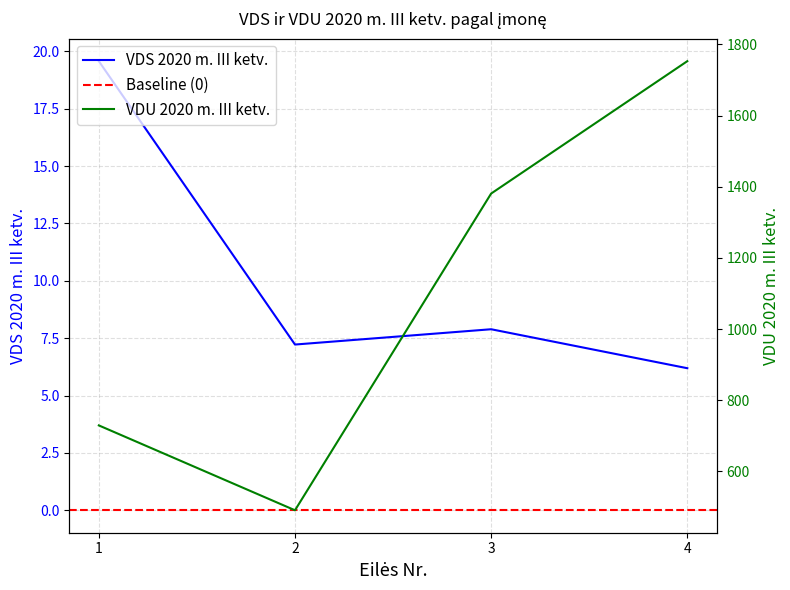

True or false: VDU 2020 m. III ketv. and VDS 2020 m. III ketv. intersect in this chart.

False